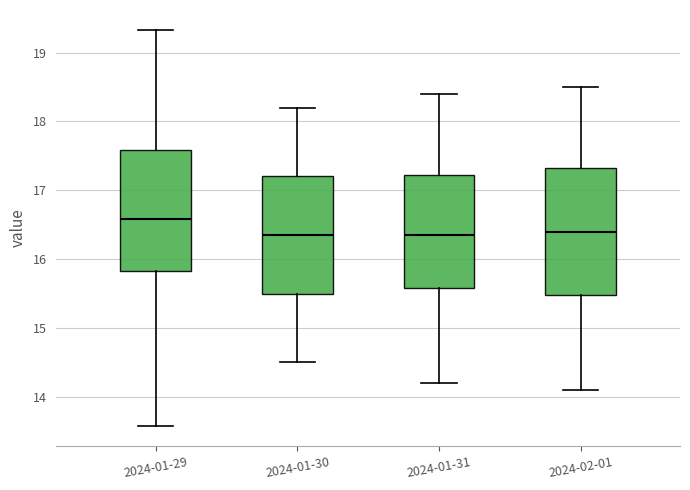

Reading left to right, read every box against the y-axis: the position of its median line, the range the box covers, and the ends of its whiskers. The values are not printed on the chart, so give them approximately, as read against the axis.

2024-01-29: median 16.6, box 15.8 to 17.6, whiskers 13.6 to 19.3
2024-01-30: median 16.4, box 15.5 to 17.2, whiskers 14.5 to 18.2
2024-01-31: median 16.4, box 15.6 to 17.2, whiskers 14.2 to 18.4
2024-02-01: median 16.4, box 15.5 to 17.3, whiskers 14.1 to 18.5